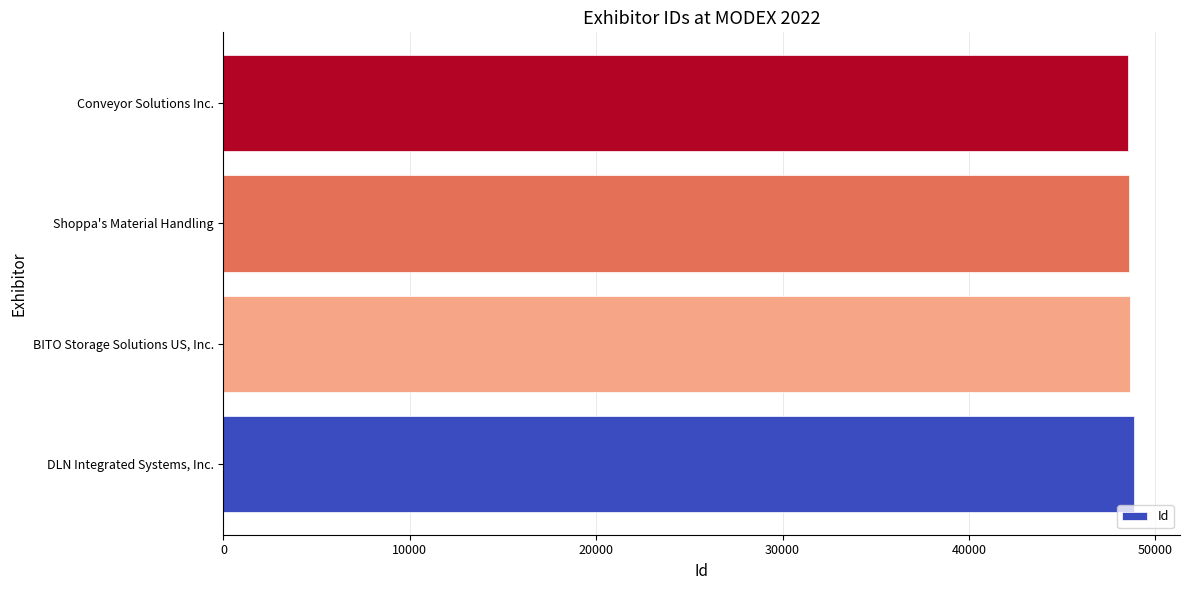

Rank the categories by value from highest to lowest.

DLN Integrated Systems, Inc., BITO Storage Solutions US, Inc., Shoppa's Material Handling, Conveyor Solutions Inc.